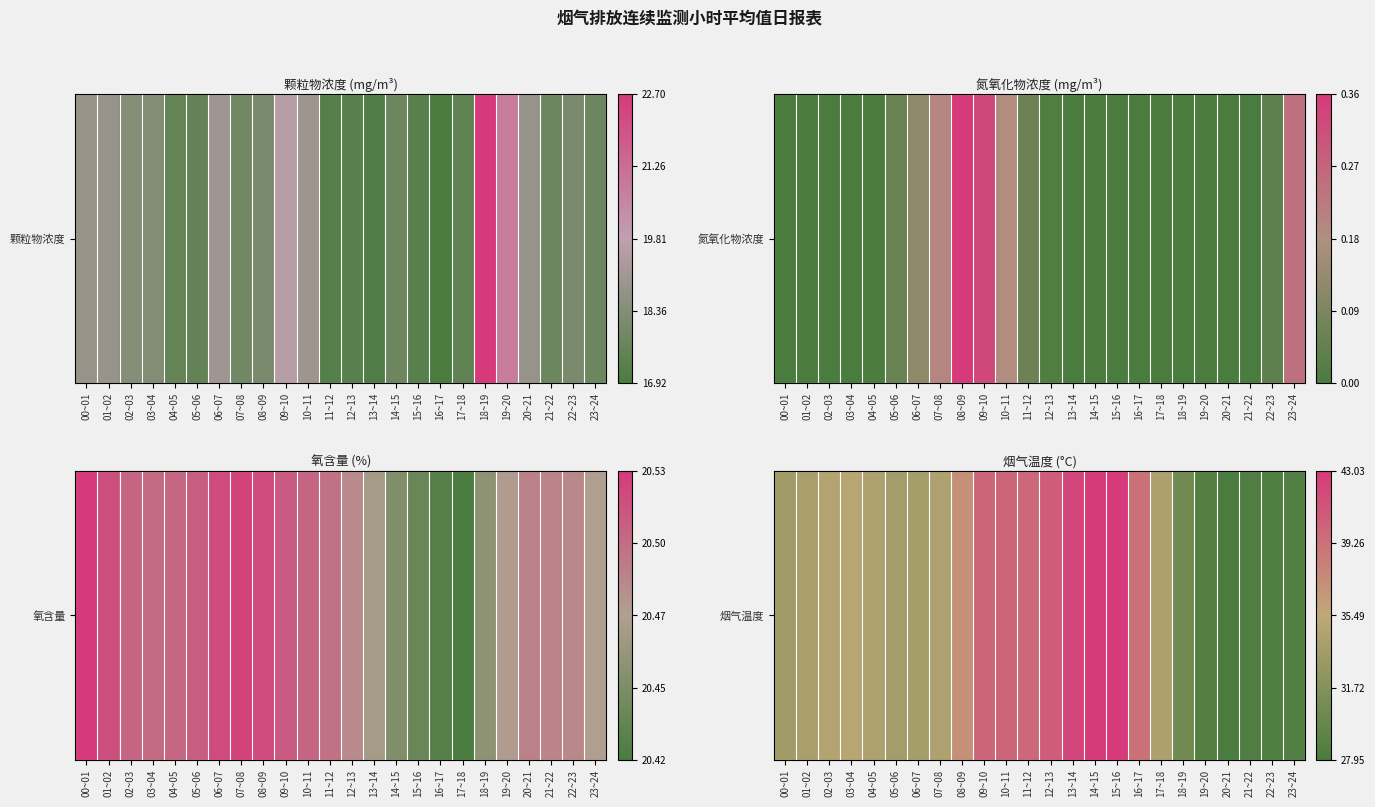

Rank the categories by value from lowest to highest.

20~21, 22~23, 21~22, 23~24, 19~20, 18~19, 00~01, 05~06, 06~07, 01~02, 17~18, 04~05, 07~08, 02~03, 03~04, 08~09, 16~17, 11~12, 09~10, 10~11, 12~13, 13~14, 14~15, 15~16